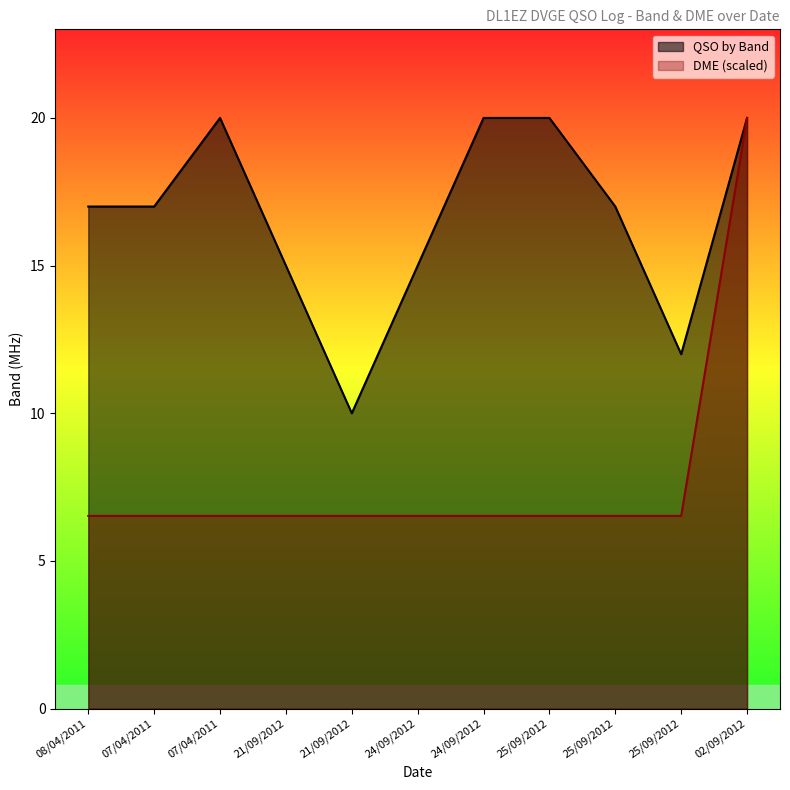

The value of QSO by Band at 21/09/2012 is 15.0. True or false?

True